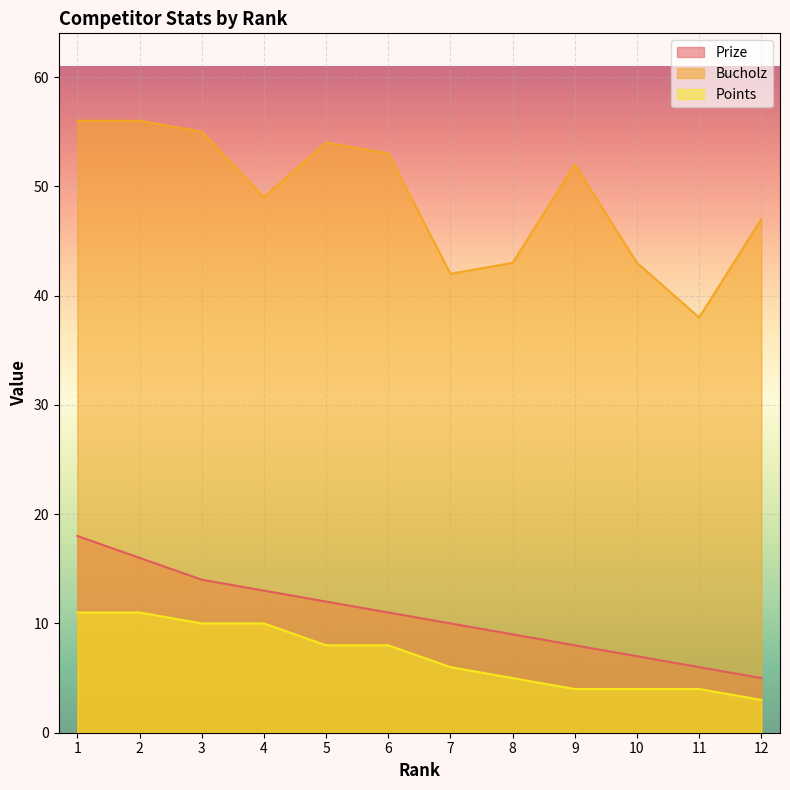

The value of Prize at 4 is 9. True or false?

False